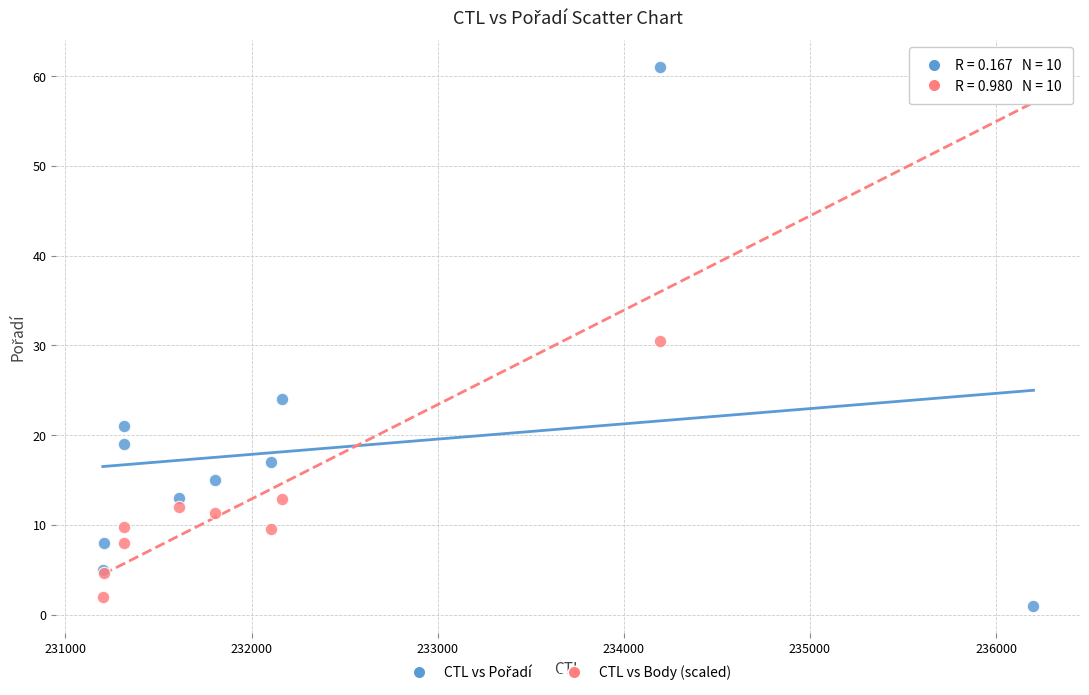

What is the X range (max minus min) for the scatter plot?

5000.0